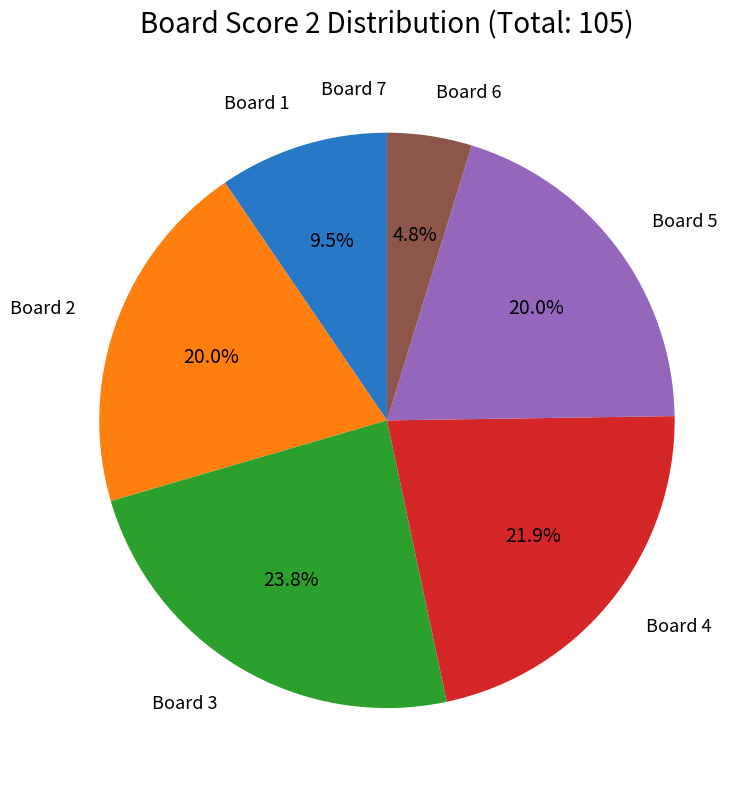

Does any single category account for the majority?

No